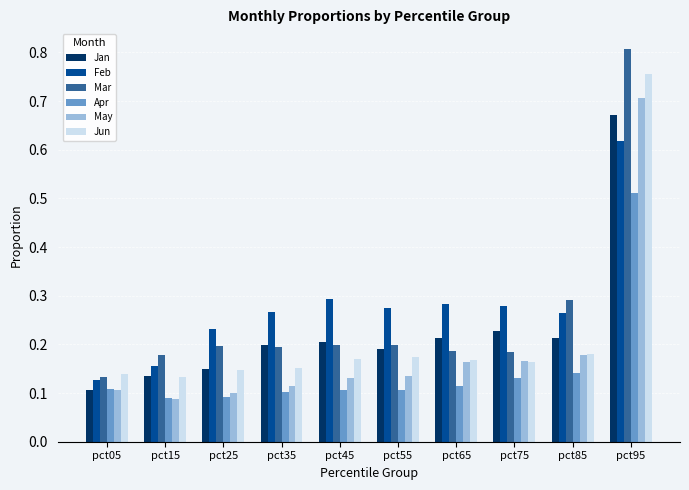

What is the total value across all series at pct35?

1.0